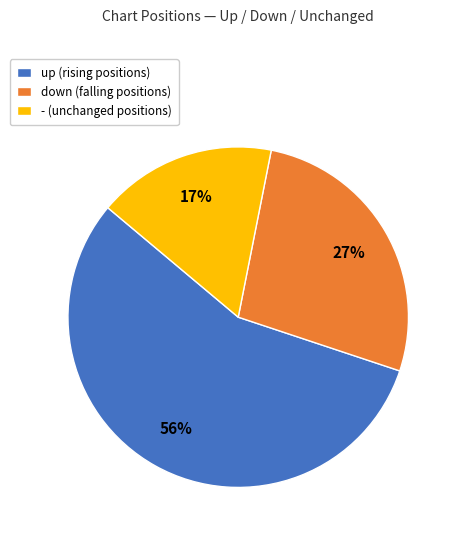

Do up (rising positions) and down (falling positions) together represent more than half of the pie?

Yes